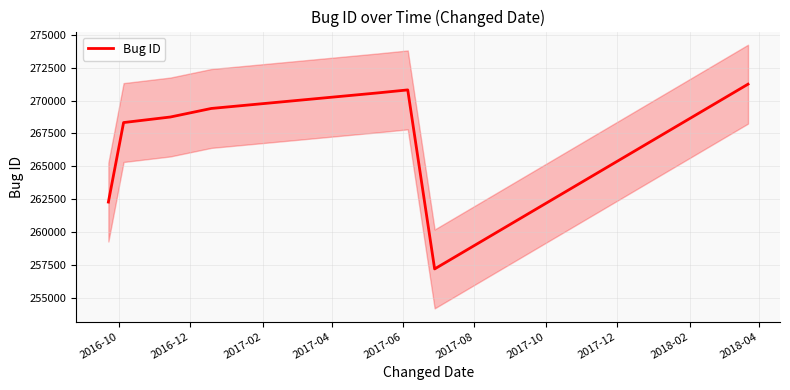

What is the average value?

267319